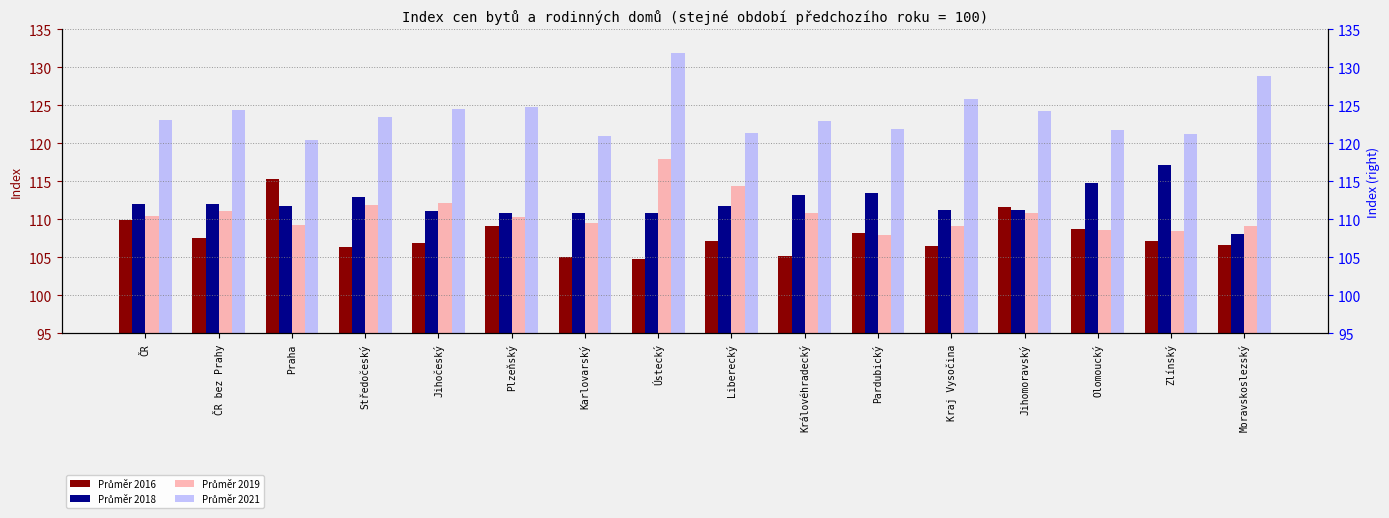

What is the difference between the maximum and second lowest values in the Průměr 2019 series?

9.5